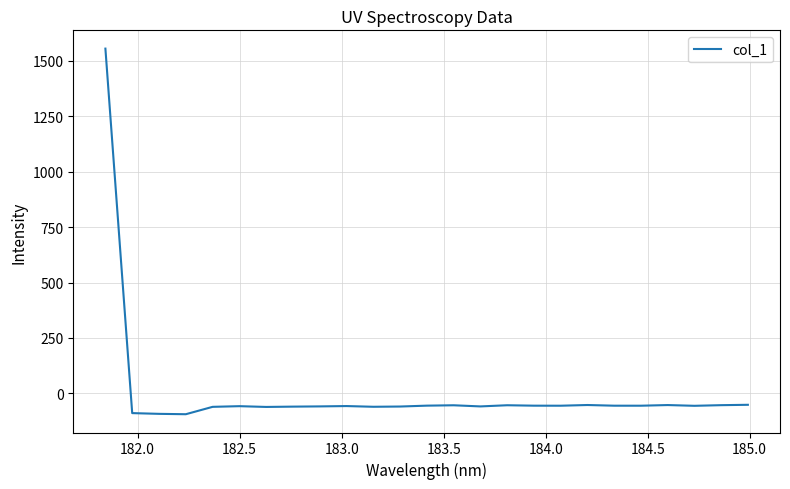

What is the smallest value displayed?

-94.2